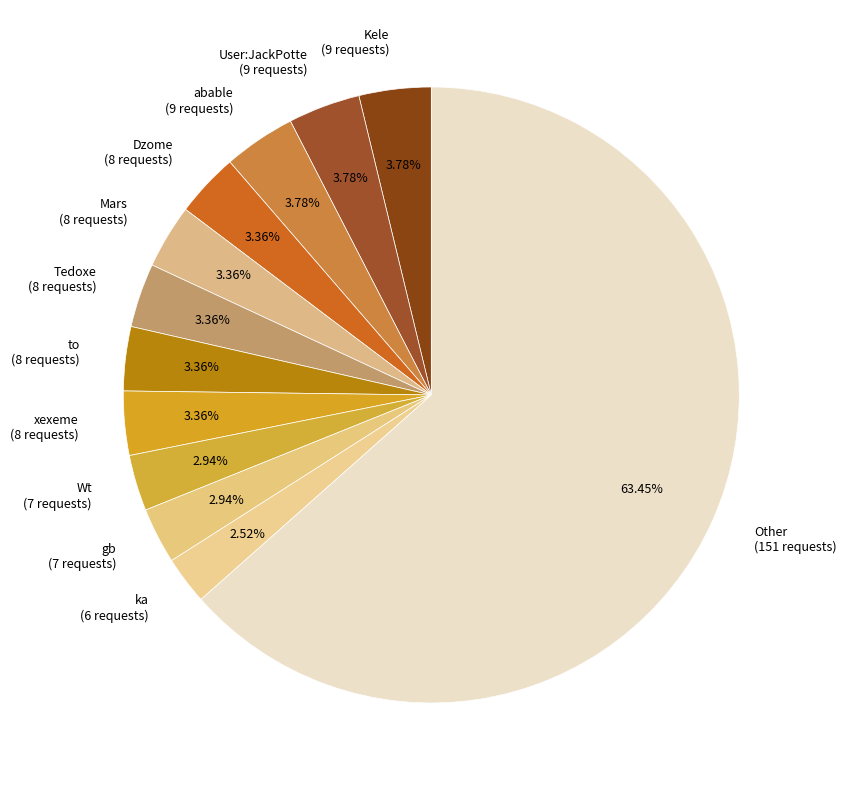

Is there any slice that represents more than half of the pie?

Yes